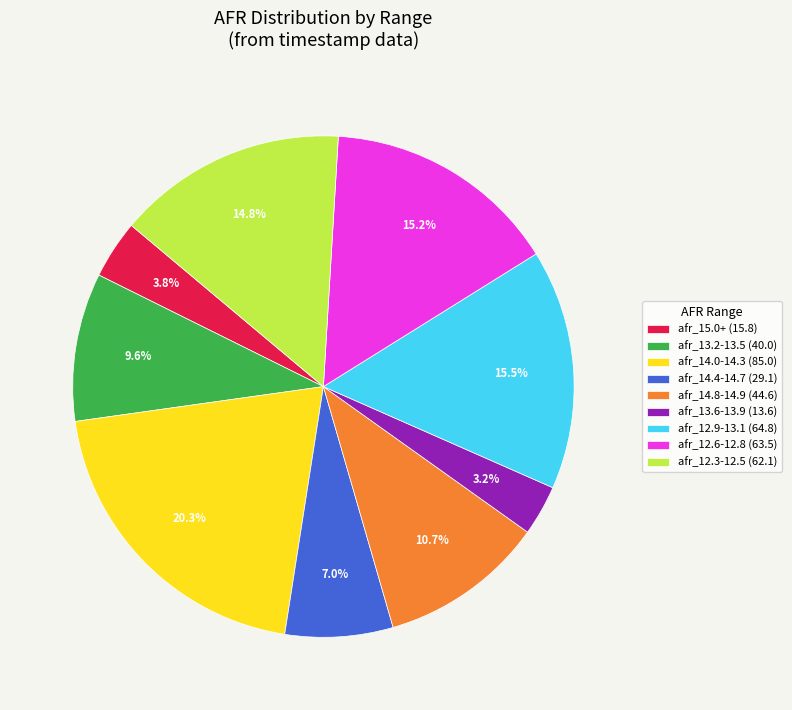

Between afr_14.0-14.3 (85.0) and afr_13.2-13.5 (40.0), which is larger?

afr_14.0-14.3 (85.0)